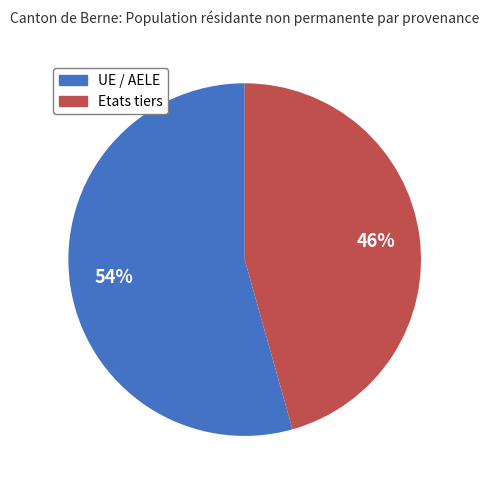

To the nearest percent, what portion does Etats tiers represent?

46%